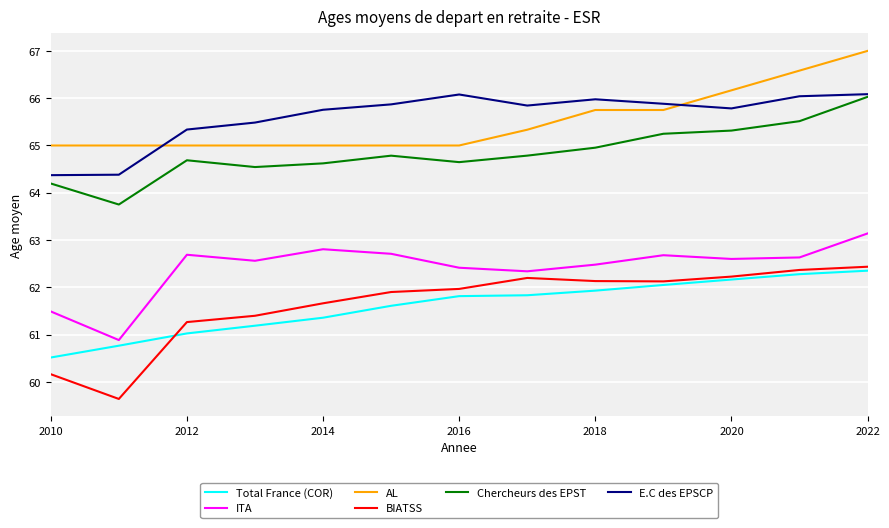

Which series has the largest range (max minus min)?

BIATSS